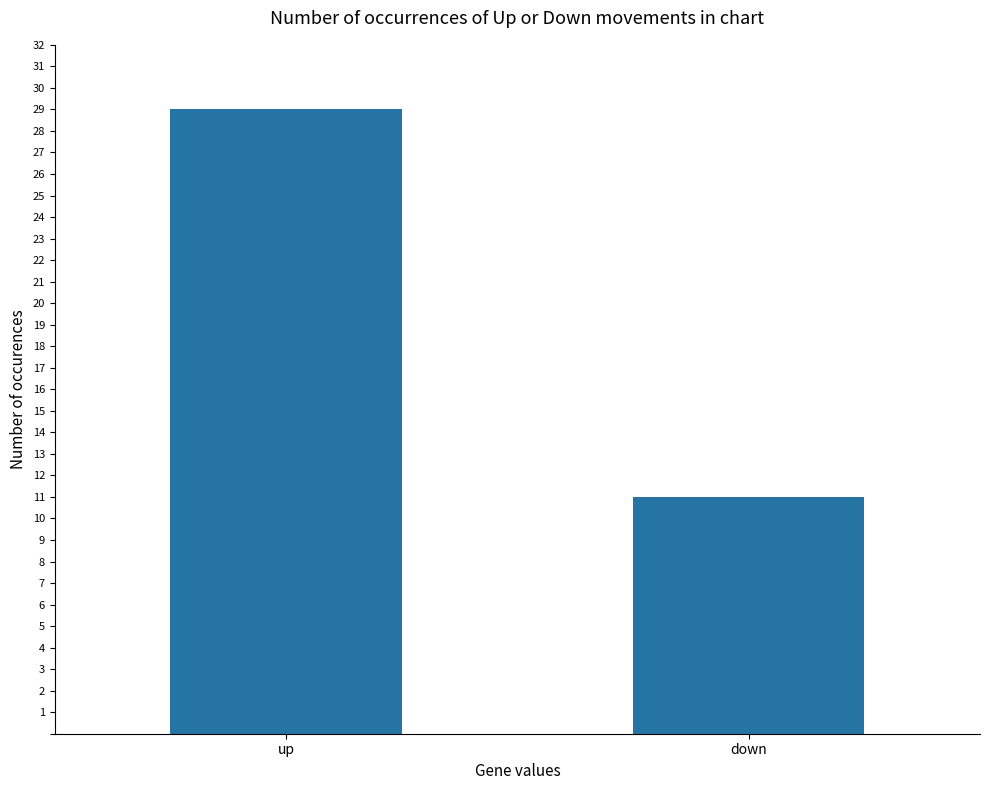

How many data points are less than 29?

1